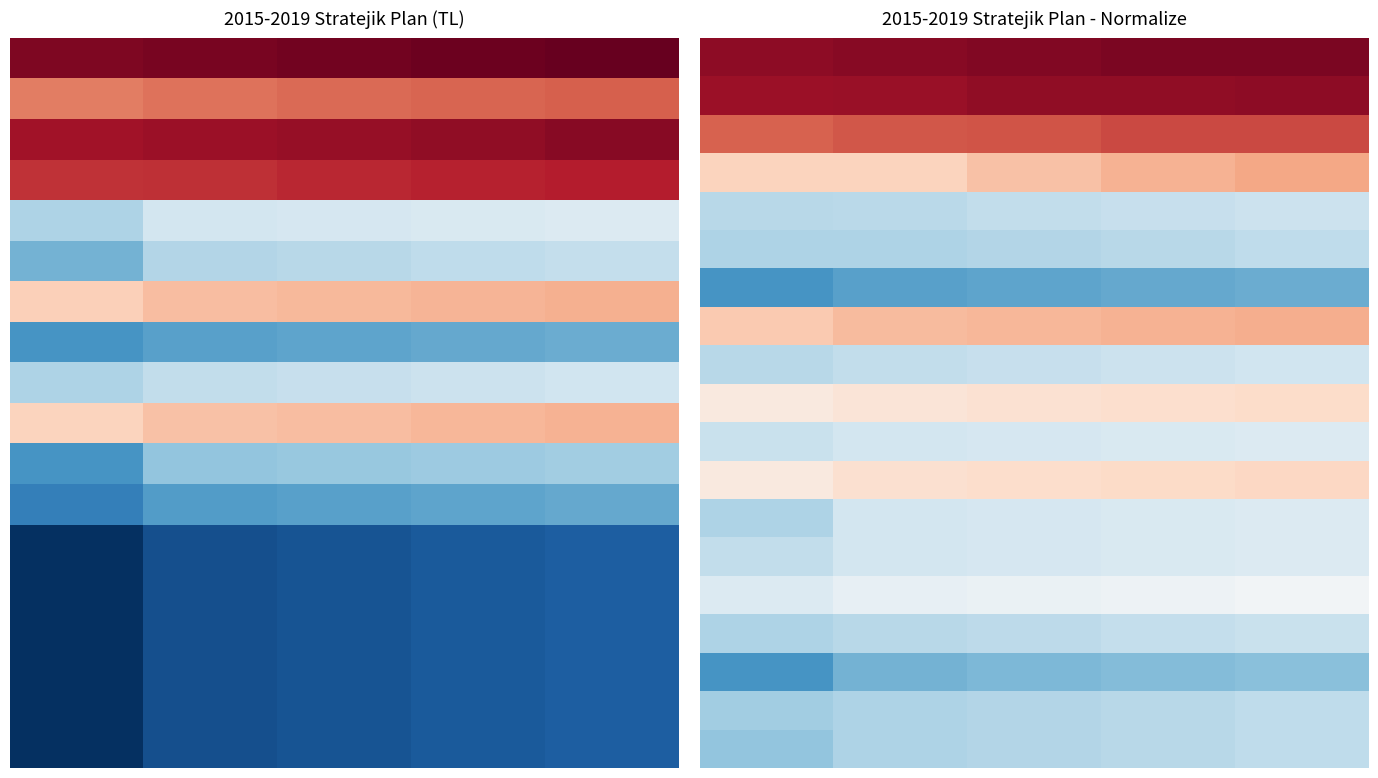

At how many categories does at least one series exceed 17?

5